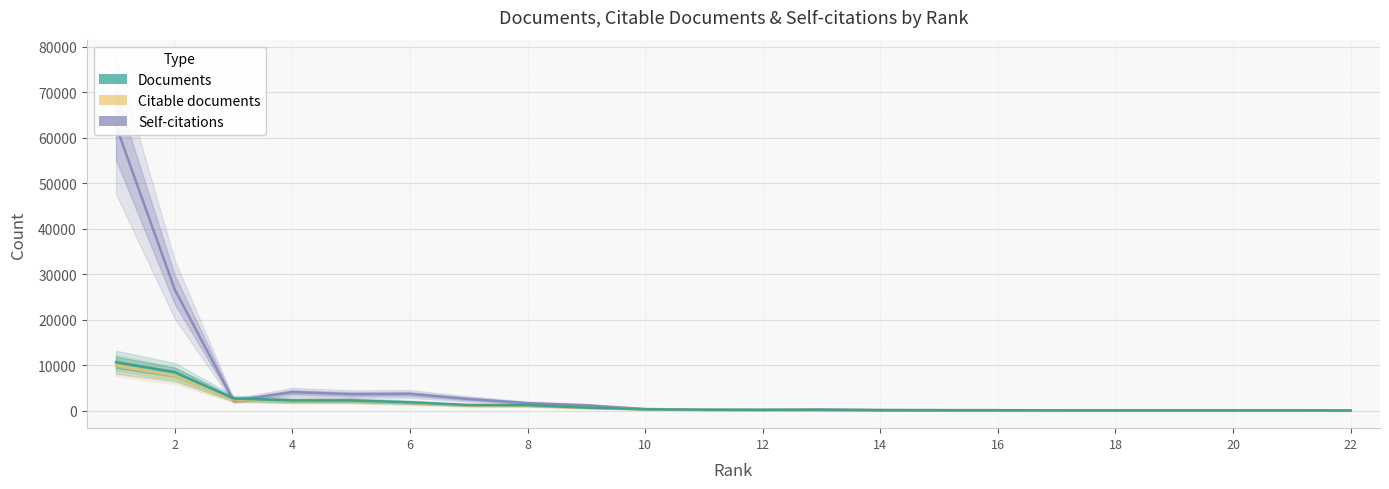

List the series in order of their peak value, lowest first.

Citable documents, Documents, Self-citations